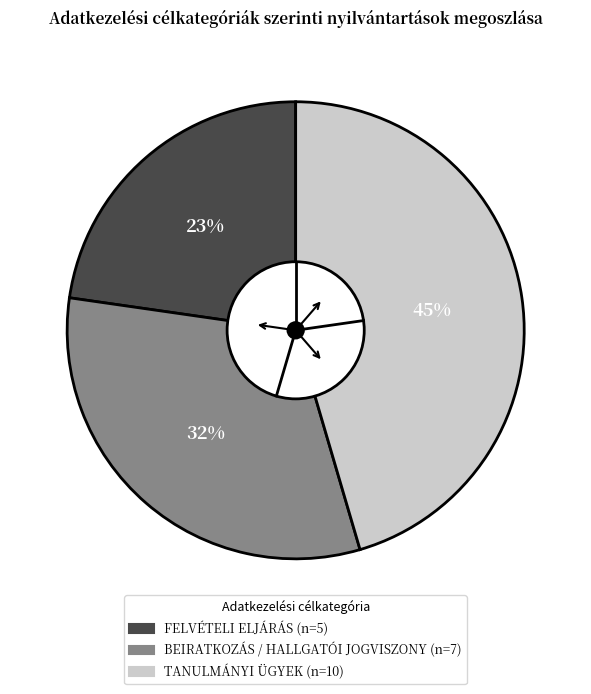

Count the number of slices in the pie.

3